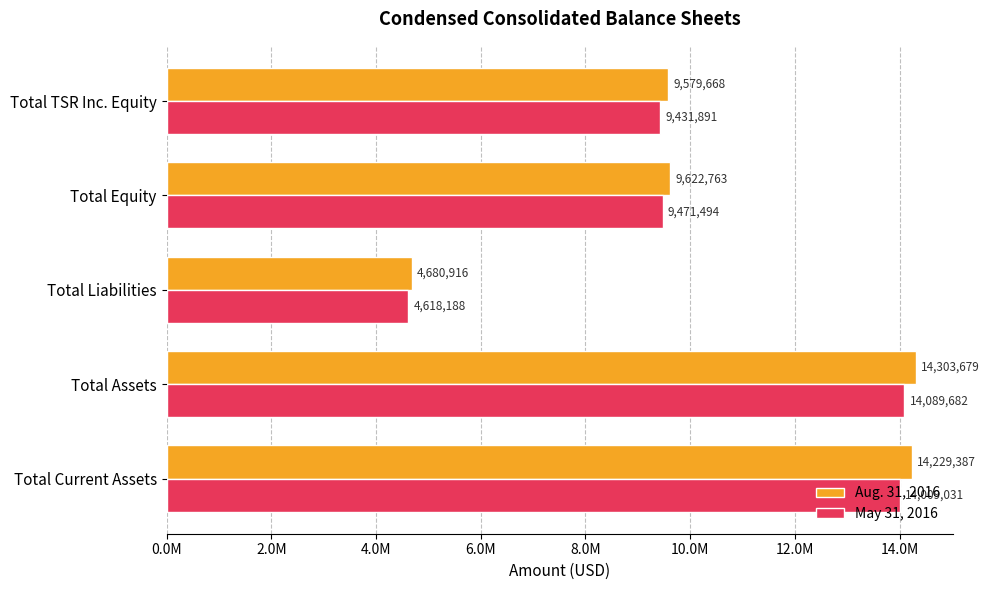

Which series has the largest range (max minus min)?

Aug. 31, 2016